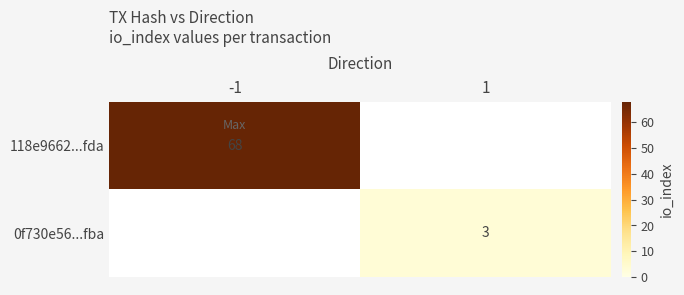

Count the number of categories in the chart.

2